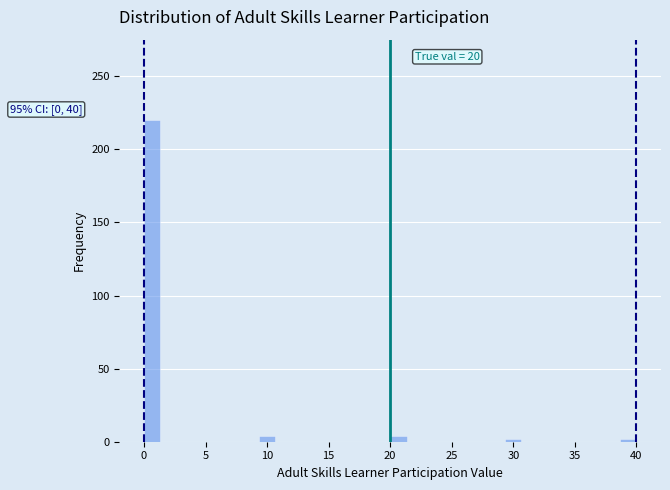

Read against the x-axis, roughly where is the centre of the tallest bar?

0.5